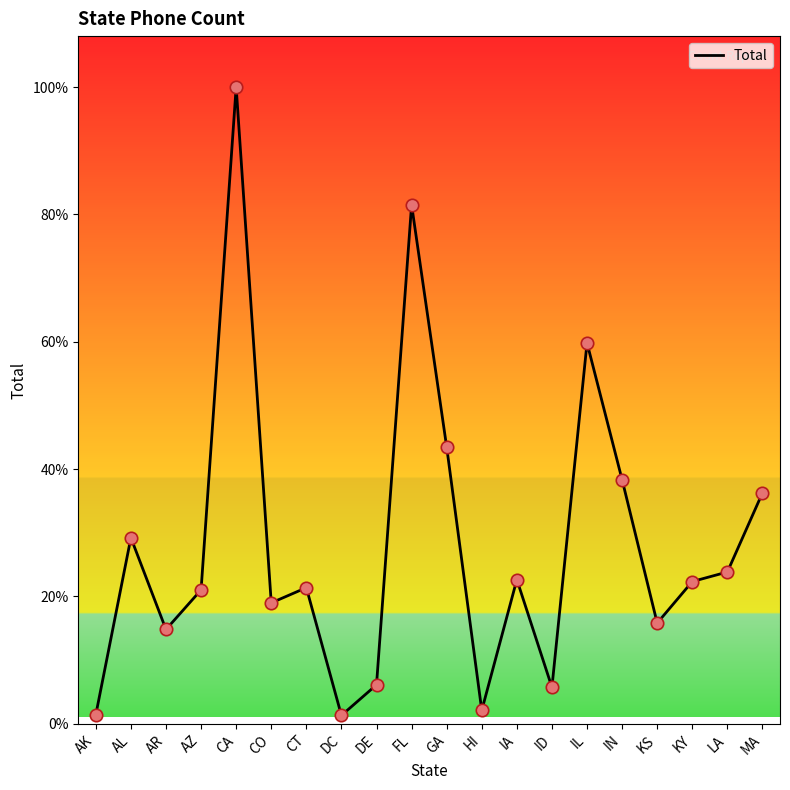

Which has a higher value, AR or CT?

CT